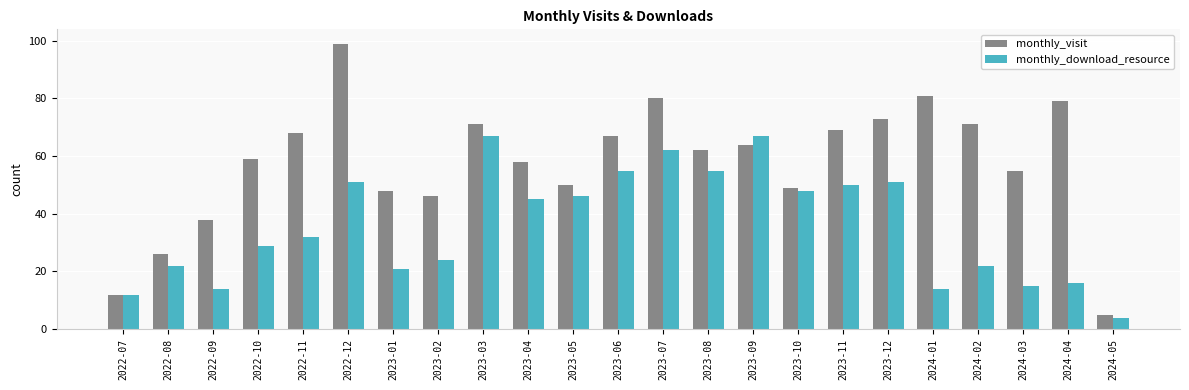

Which label corresponds to the smallest value in the chart?

2024-05